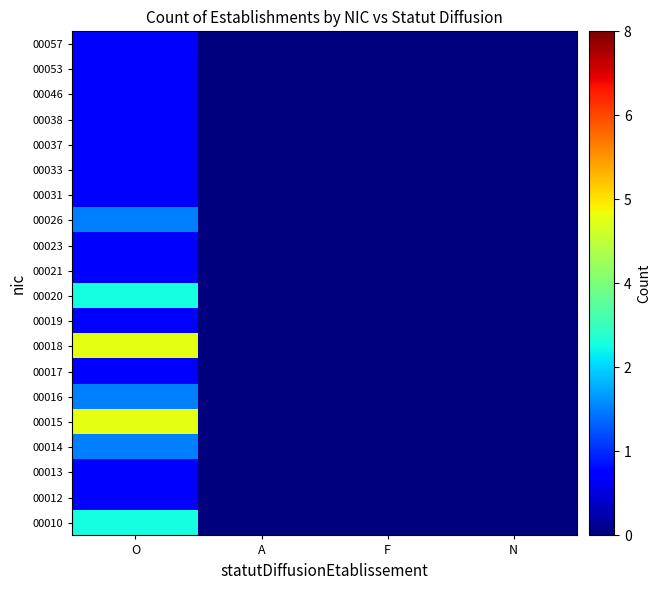

At which category does the chart reach its minimum across all series?

A